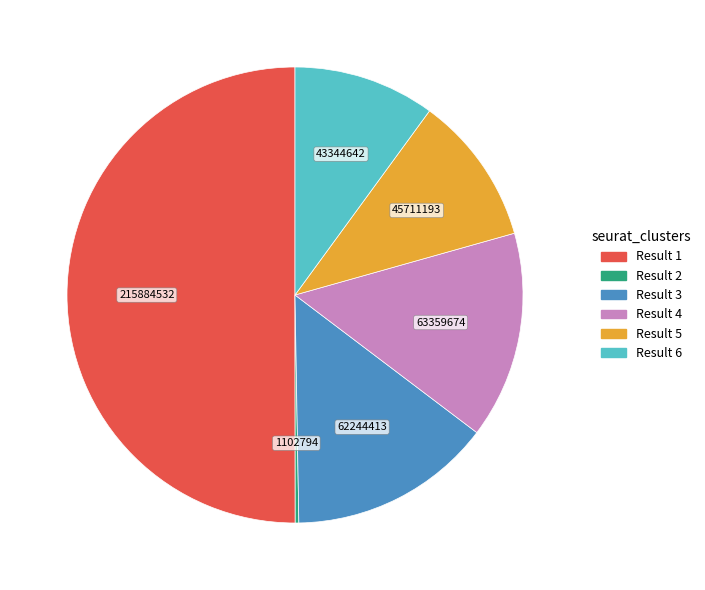

What is the ratio of the value at Result 6 to the value at Result 4?

0.7